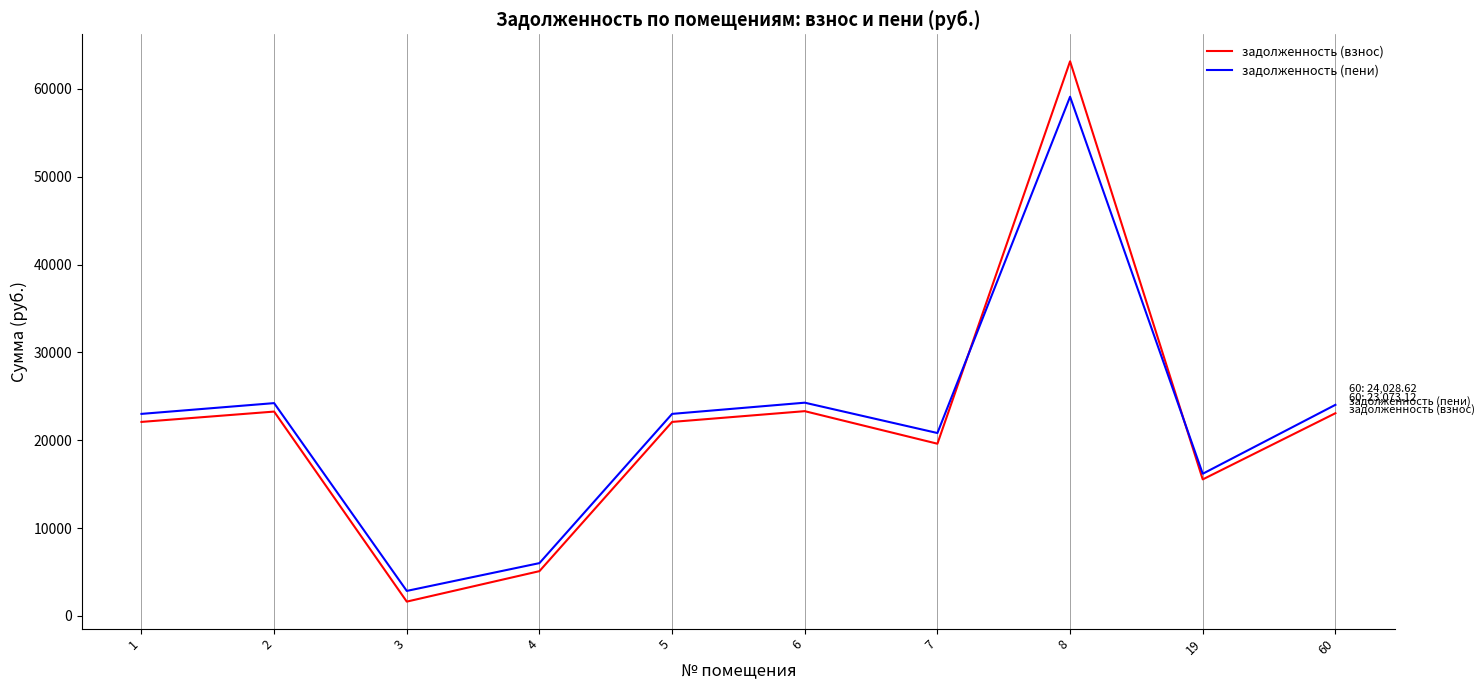

The задолженность (взнос) series shows 23073.1 at 60. True or false?

True